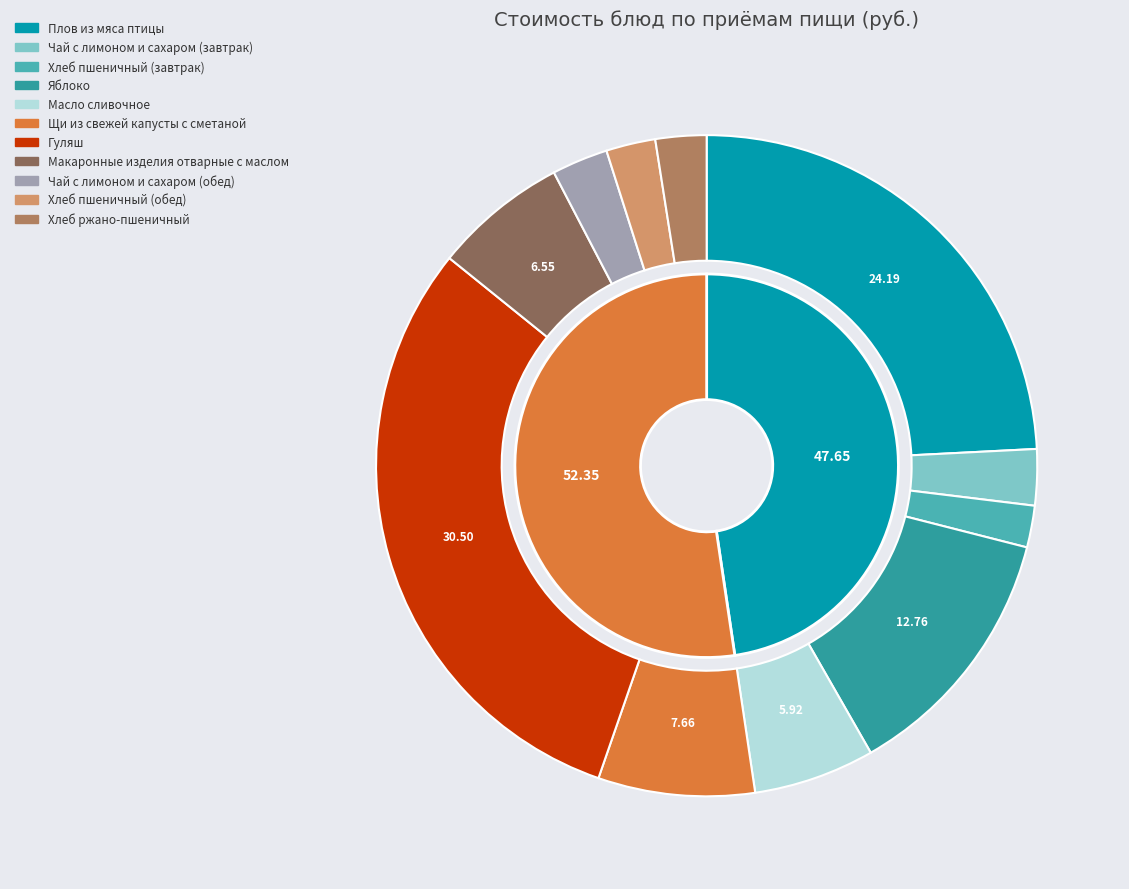

Is Яблоко the majority of the pie?

No